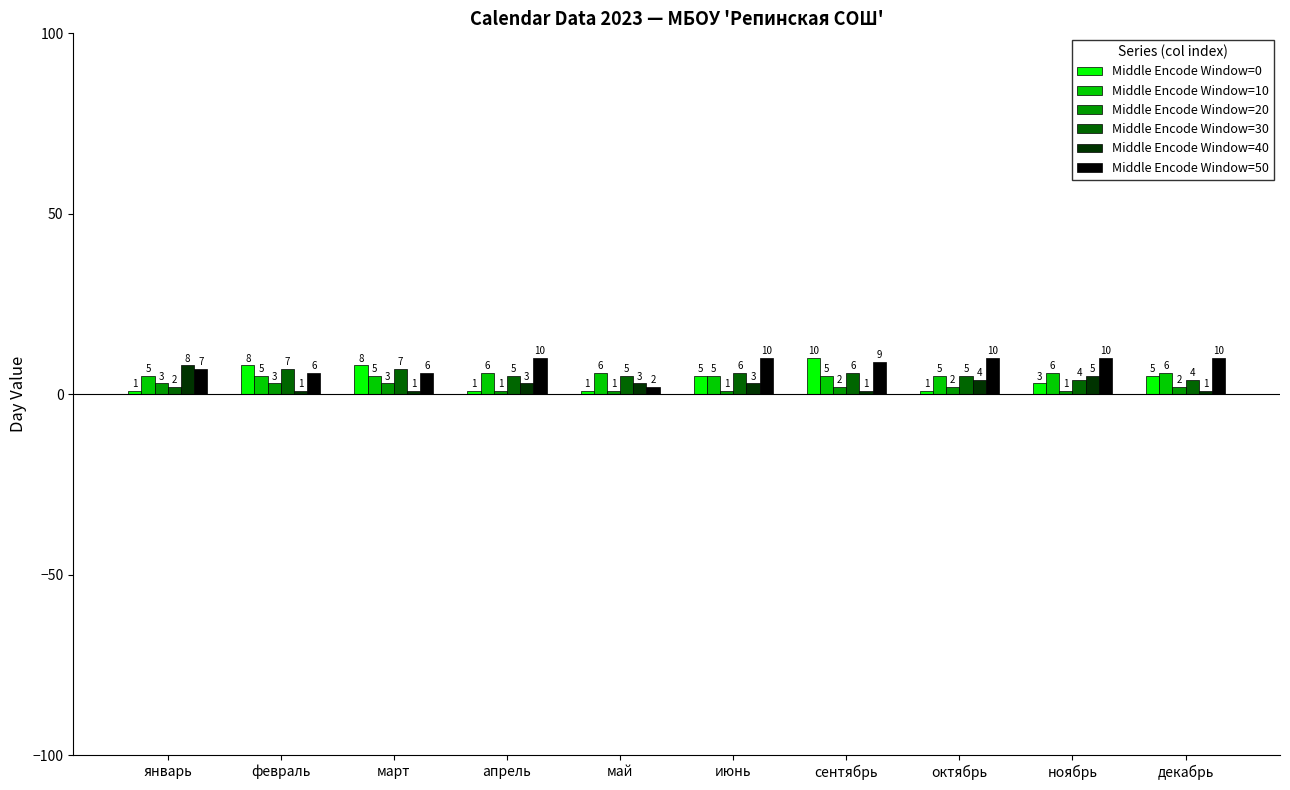

How many groups of bars are there?

10